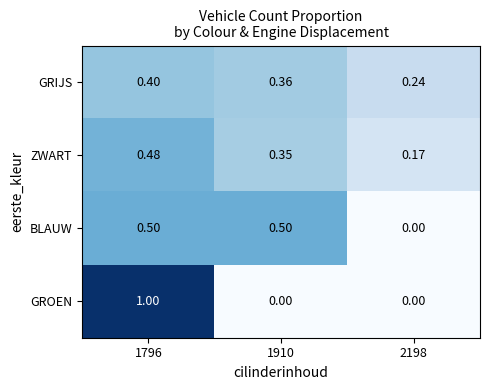

Which series has the widest spread of values?

GROEN